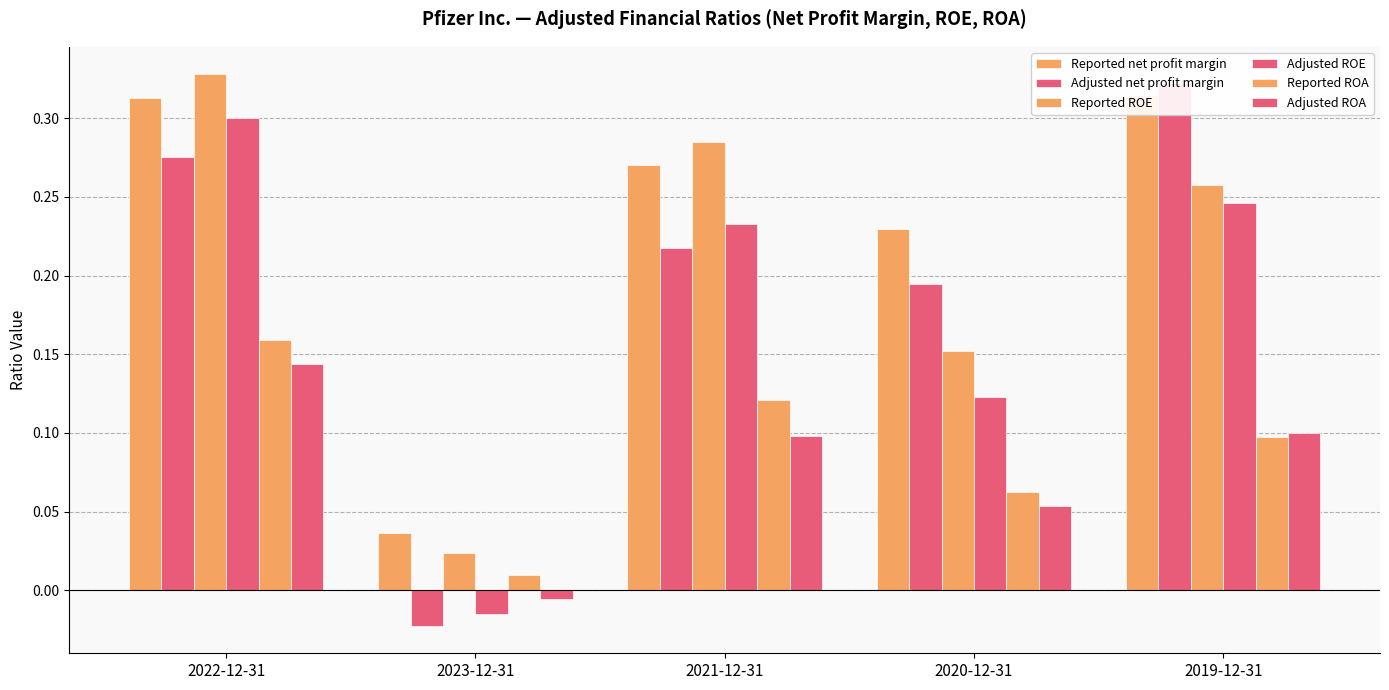

What is the label of the 3rd bar from the right?

2021-12-31